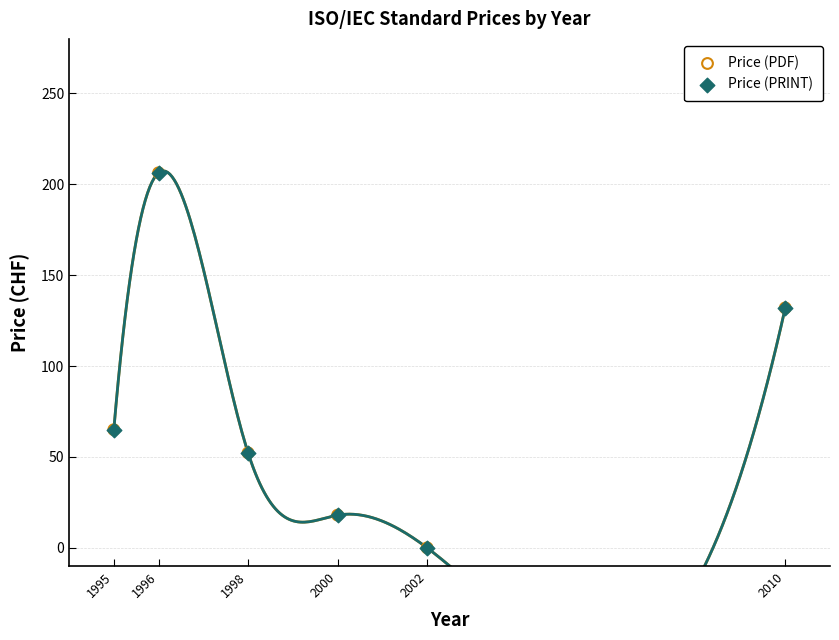

Which series contains the highest Y value?

Price (PDF)